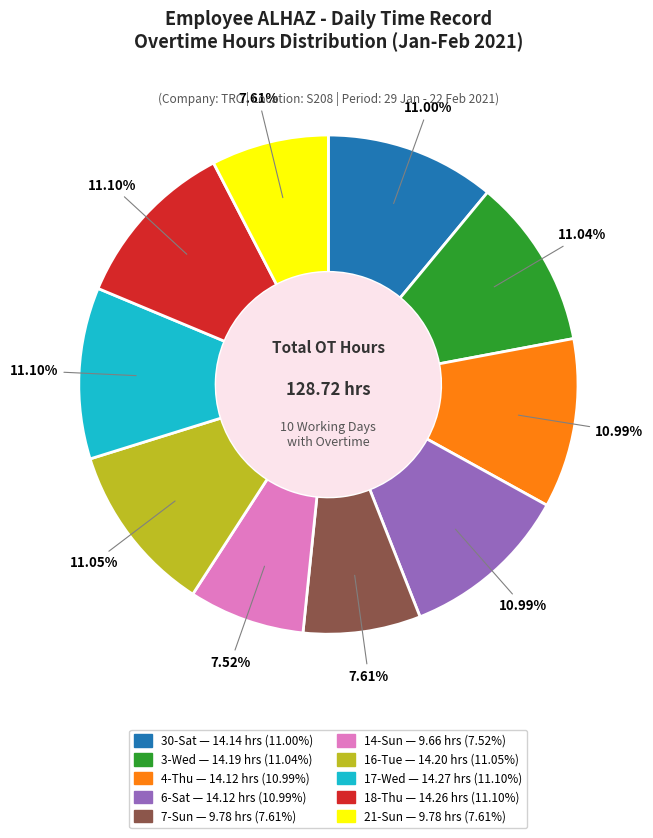

Approximately how many times larger is the value at 16-Tue compared to 30-Sat?

1.0